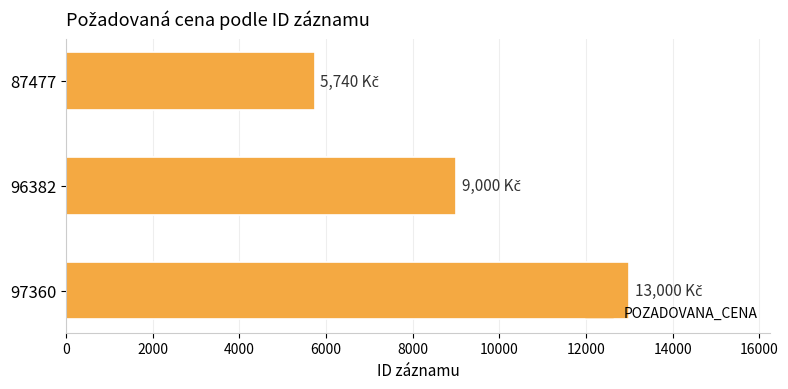

What is the average value?

9247